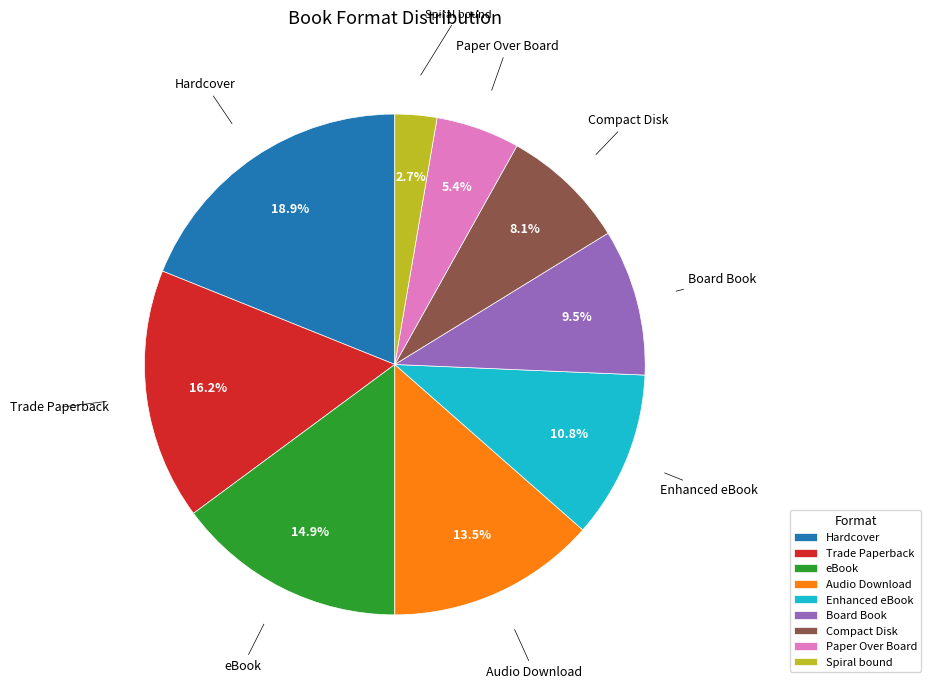

Which category has the biggest portion of the pie?

Hardcover